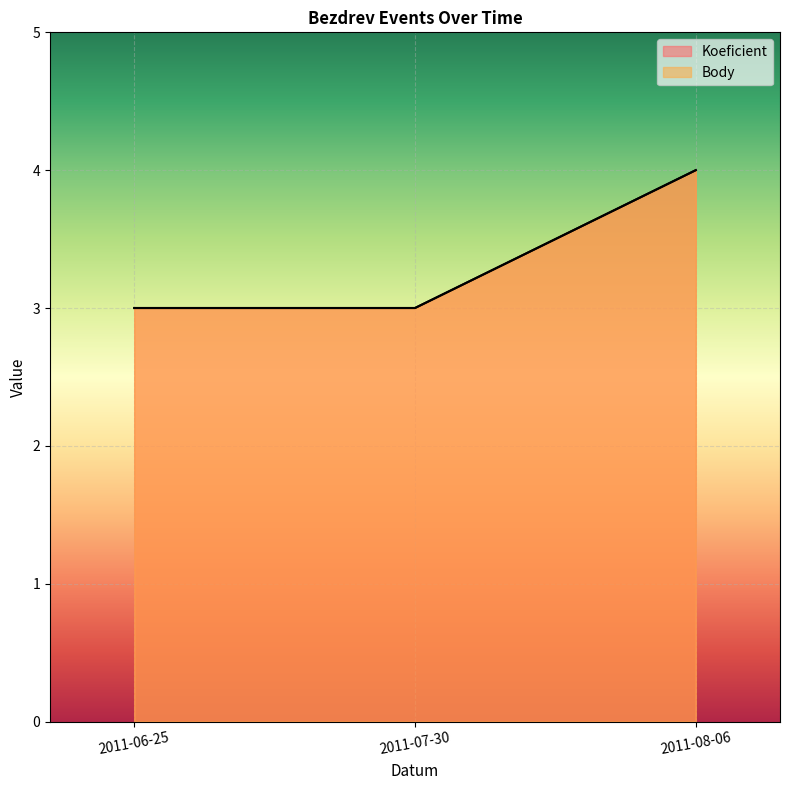

What is the average value of the Body series?

3